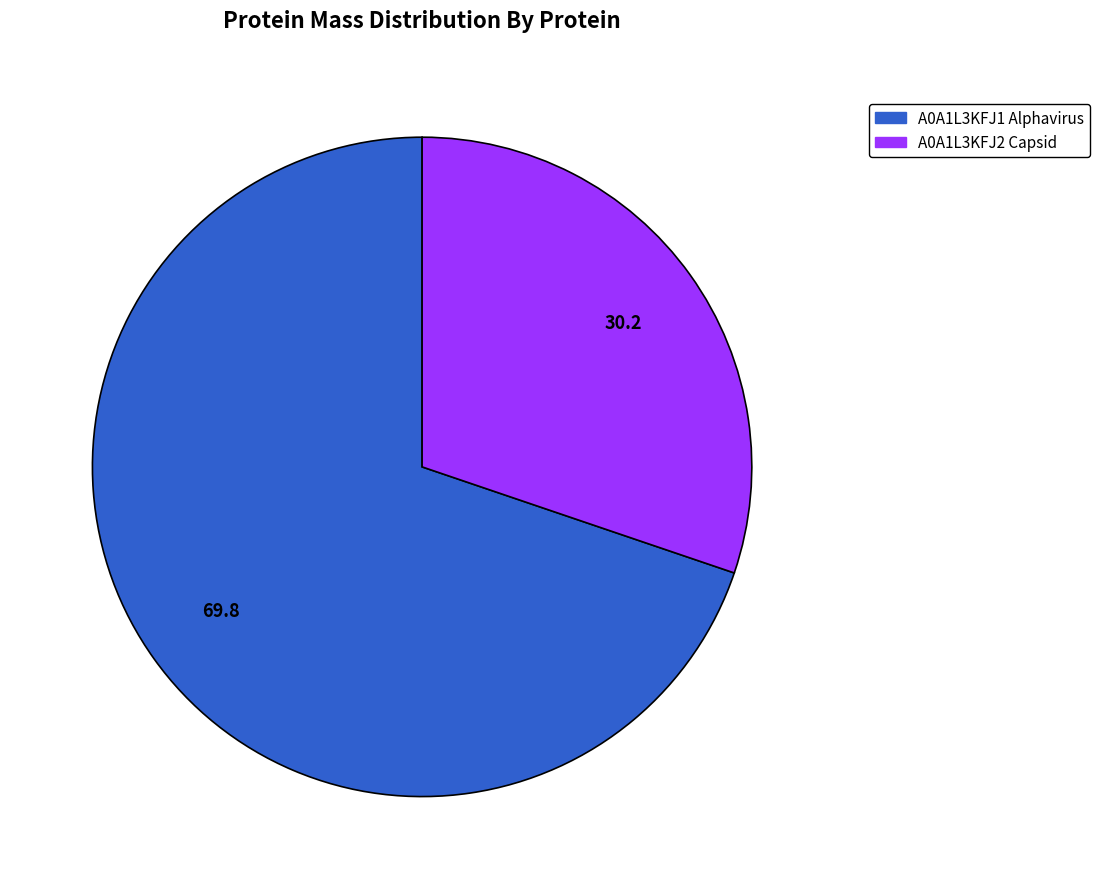

True or false: A0A1L3KFJ2 Capsid accounts for 30% of the total.

True